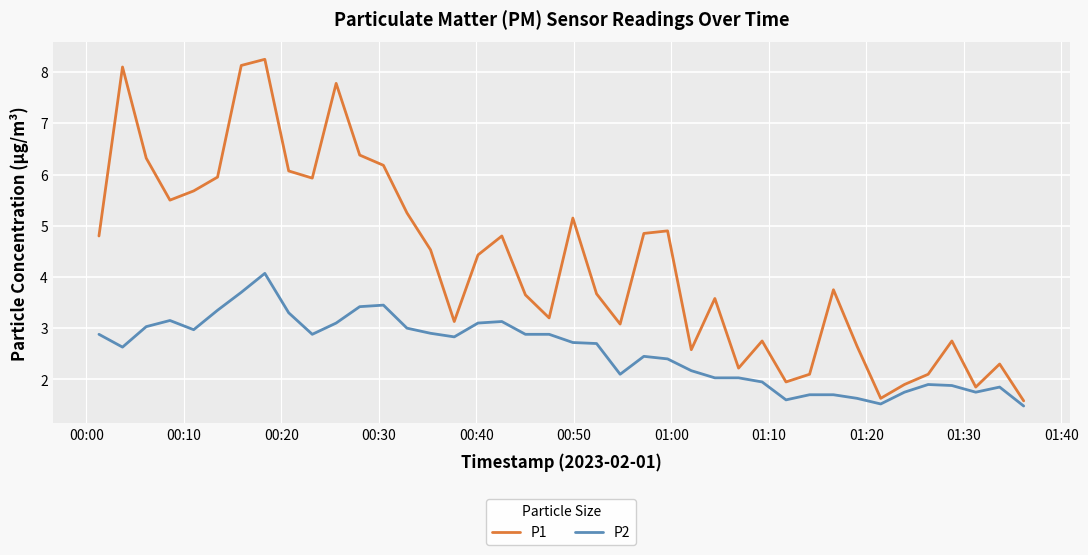

Which series has the largest total across all categories?

P1